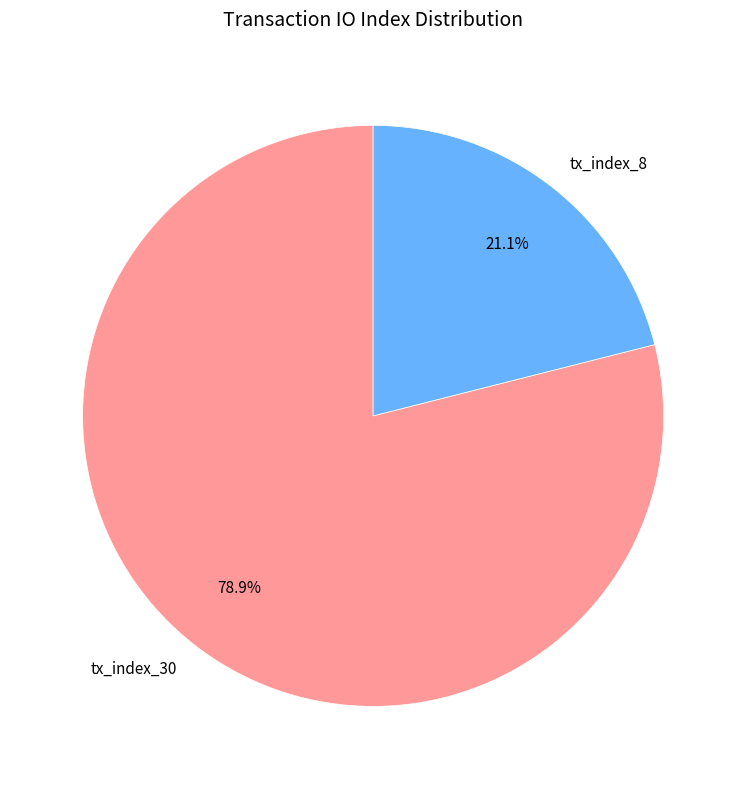

True or false: tx_index_30 accounts for 79% of the total.

True